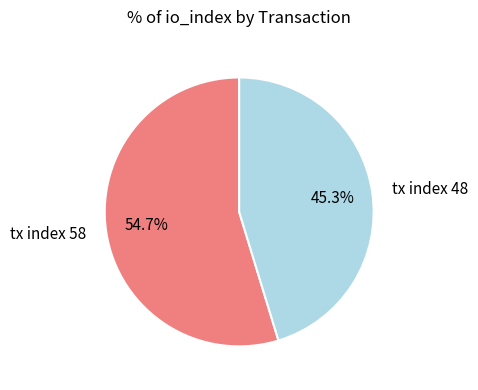

Count the number of slices in the pie.

2